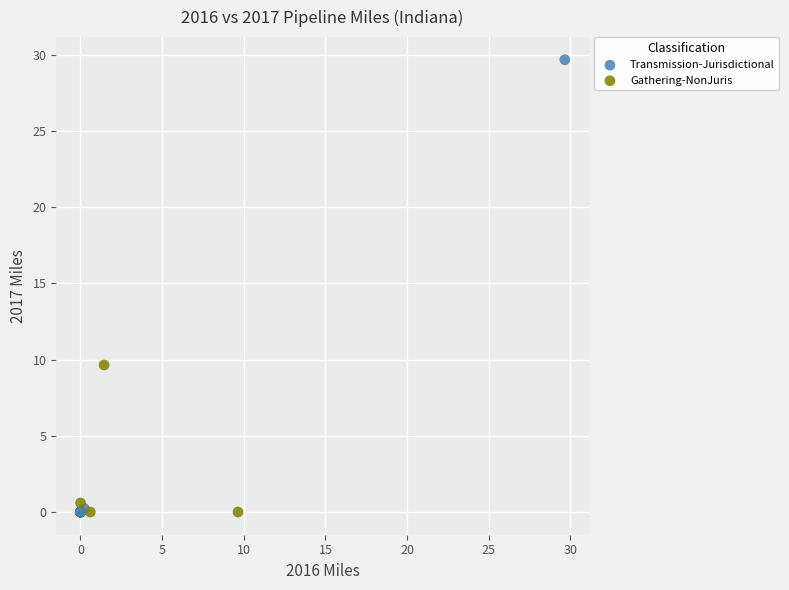

Which series contains the highest Y value?

Transmission-Jurisdictional